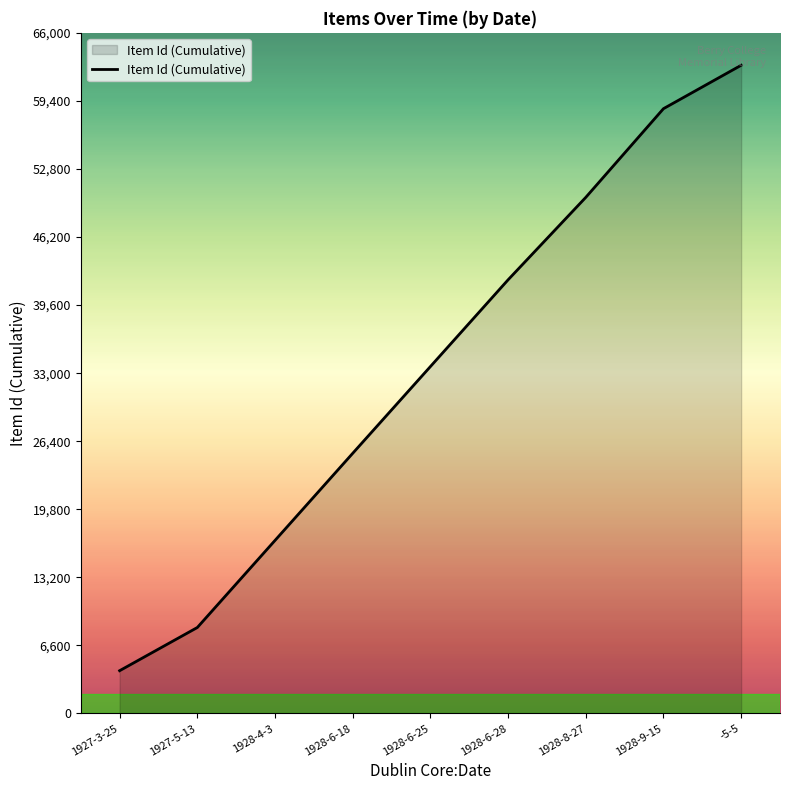

Does the chart have visible grid lines?

No